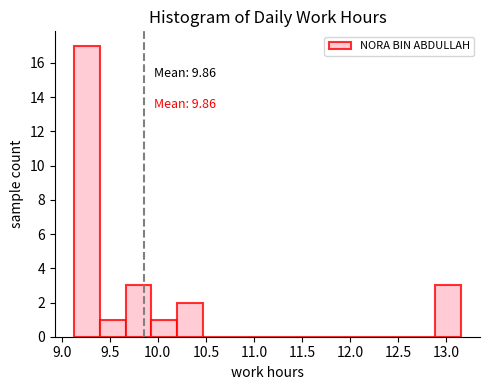

Which range on the x-axis has the tallest bar?

9.15 to 9.40